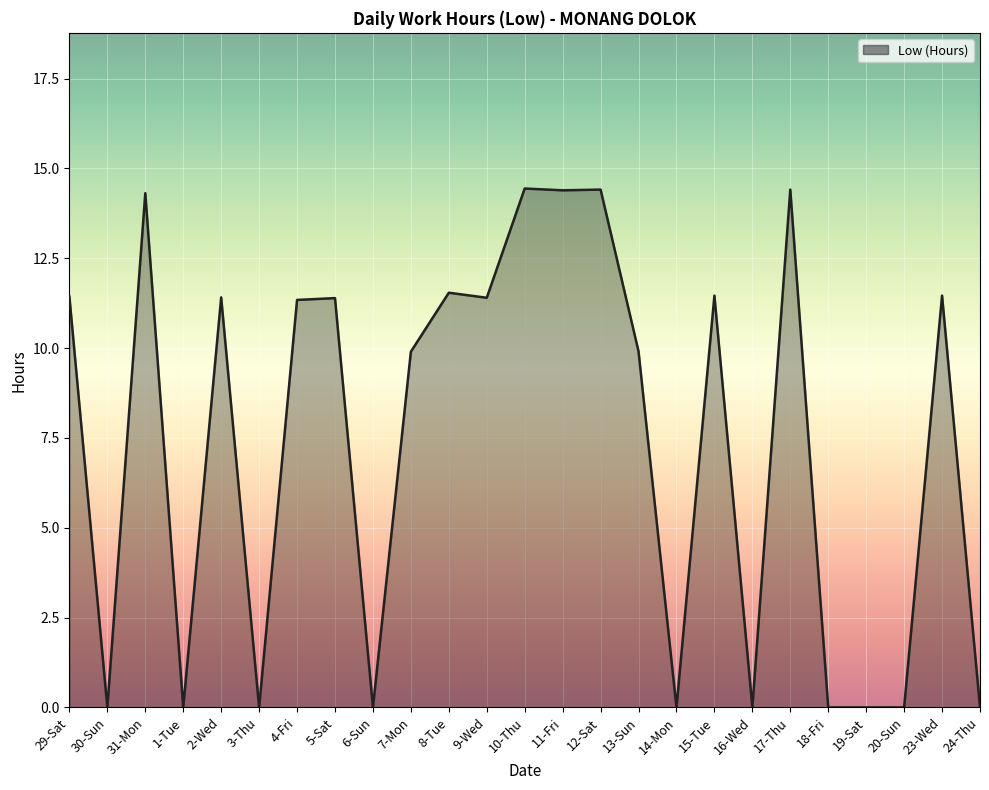

Reading left to right, list all the values displayed in this chart.

11.4	0.0	14.3	0.0	11.4	0.0	11.3	11.4	0.0	9.9	11.5	11.4	14.4	14.4	14.4	9.9	0.0	11.5	0.0	14.4	0.0	0.0	0.0	11.5	0.0